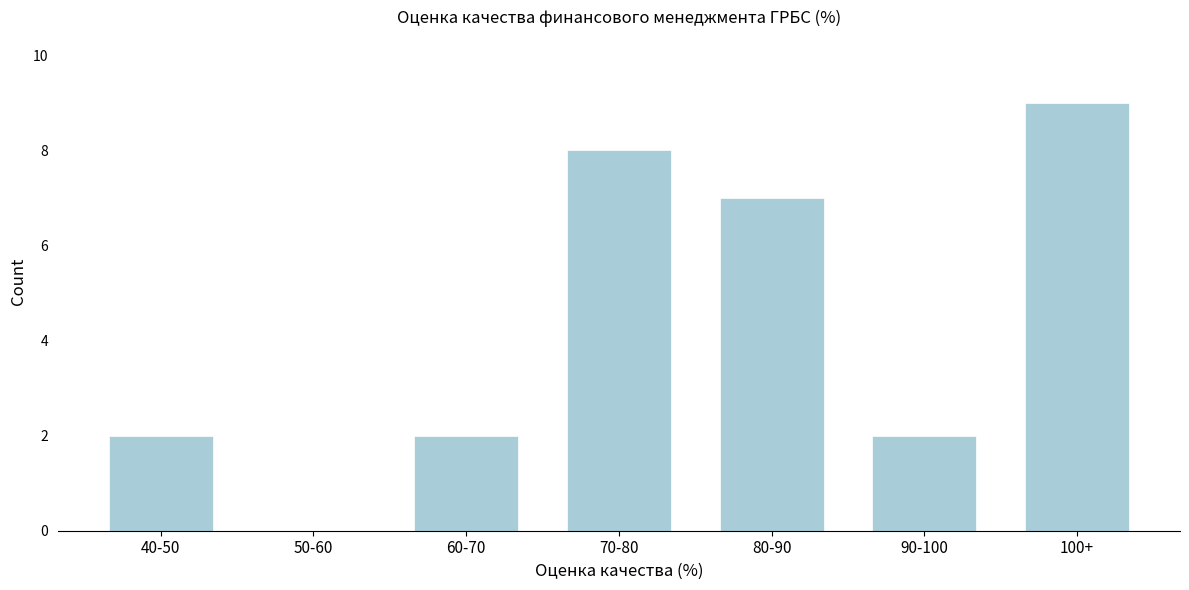

Reading left to right, list all the values displayed in this chart.

40-50=2	50-60=0	60-70=2	70-80=8	80-90=7	90-100=2	100+=9